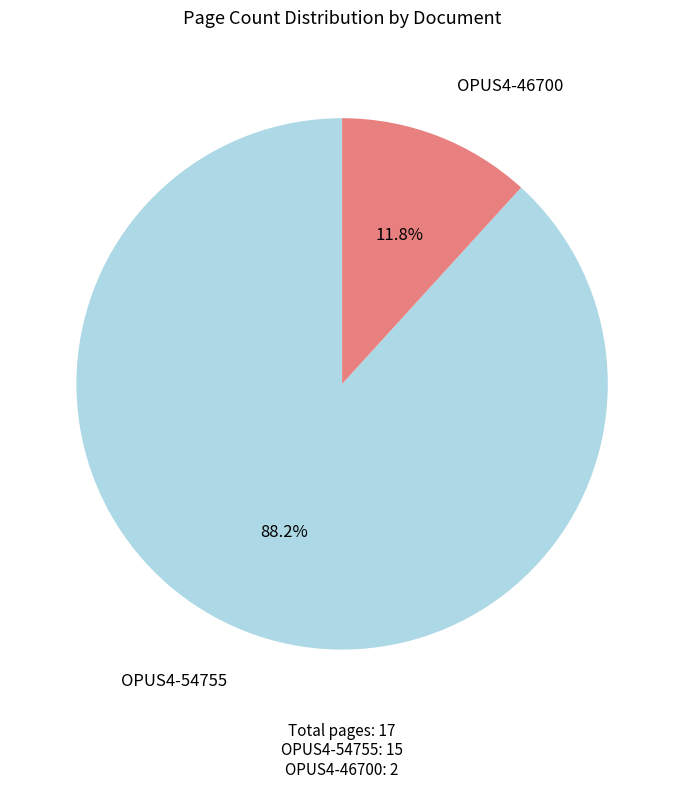

Is there any slice that represents more than half of the pie?

Yes